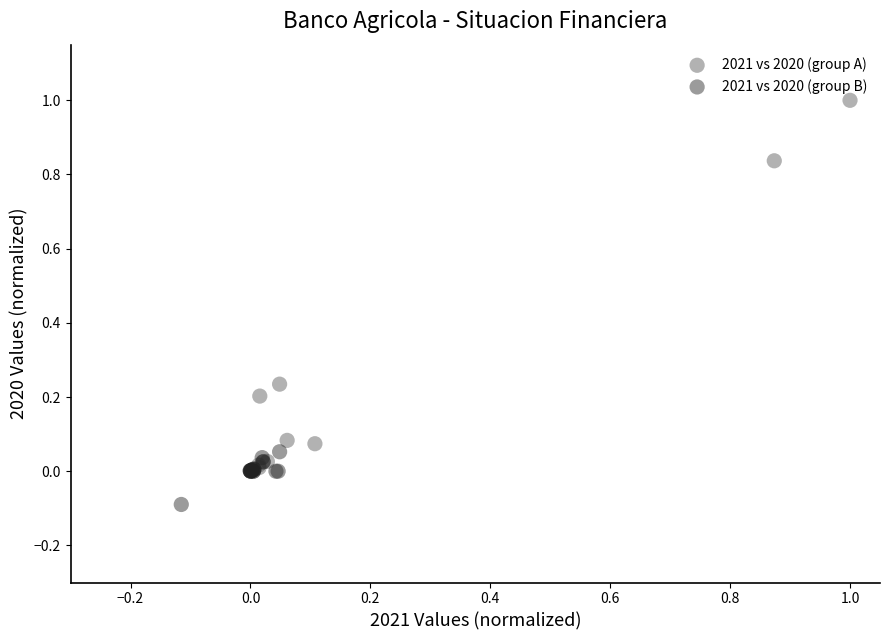

Which series contains the lowest Y value?

2021 vs 2020 (group B)